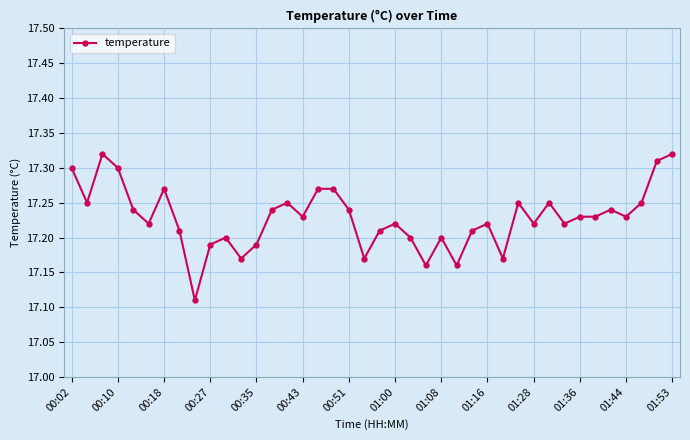

Count the values in the range 17 to 18.

40